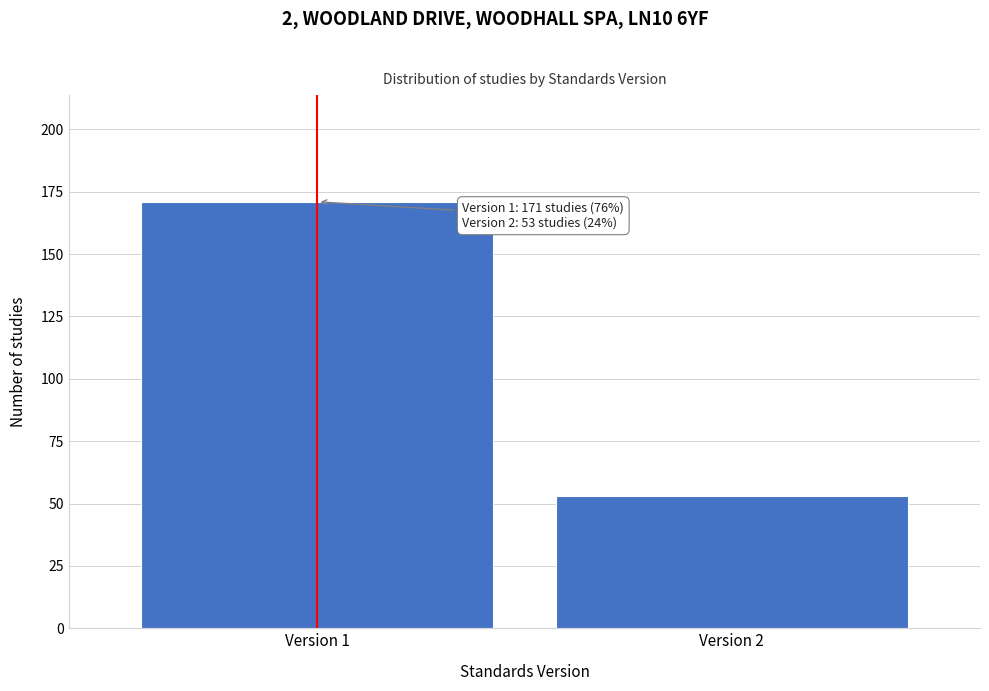

Reading left to right, transcribe all the data shown in this chart.

171	53